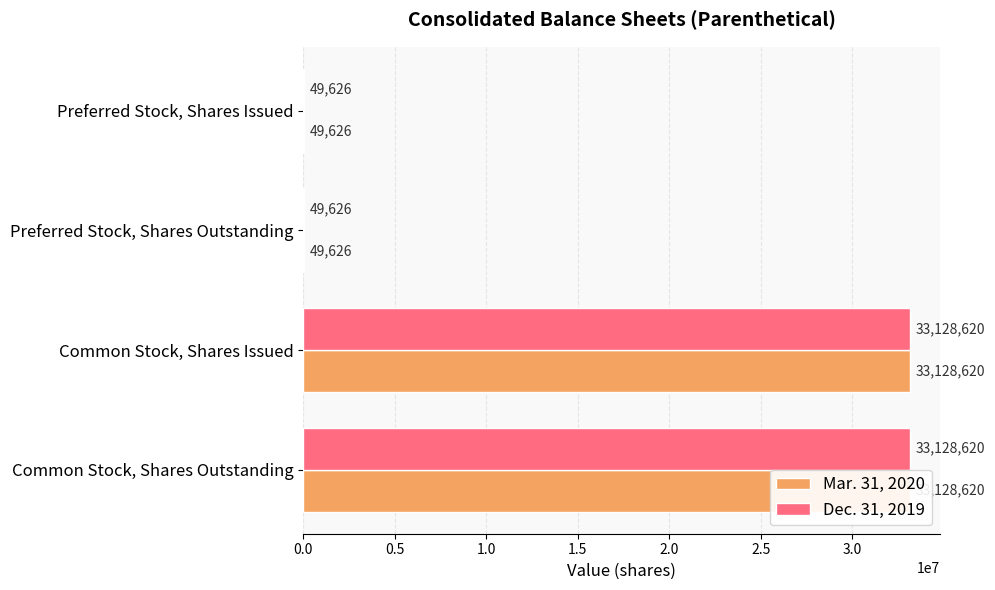

What are all the series names shown in the legend?

Mar. 31, 2020, Dec. 31, 2019